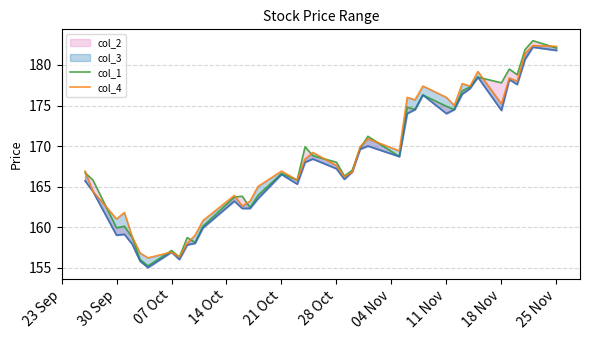

True or false: col_2 and col_3 intersect in this chart.

False